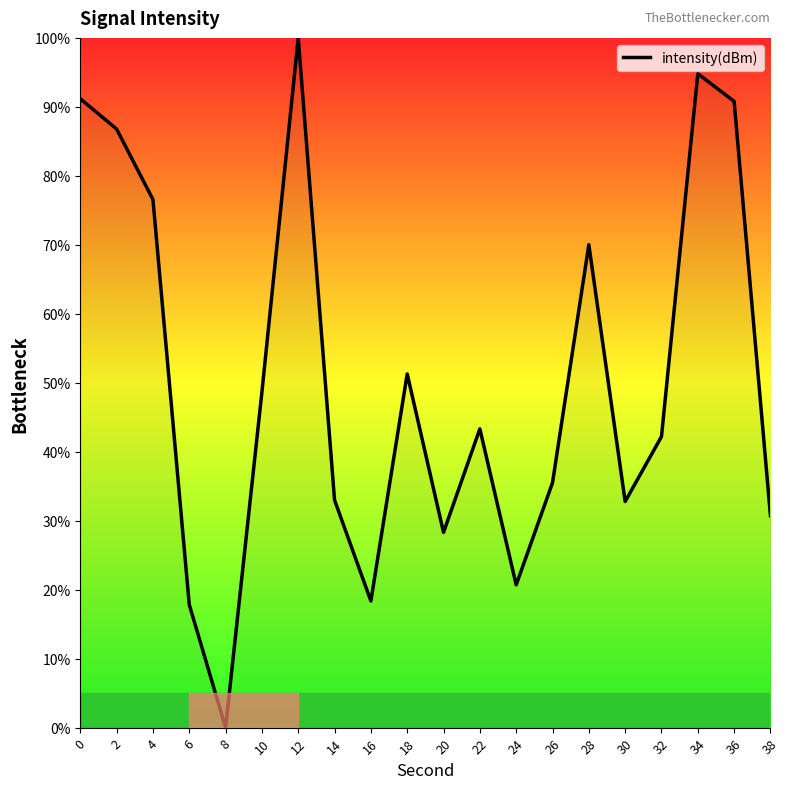

What is the average value?

50.6